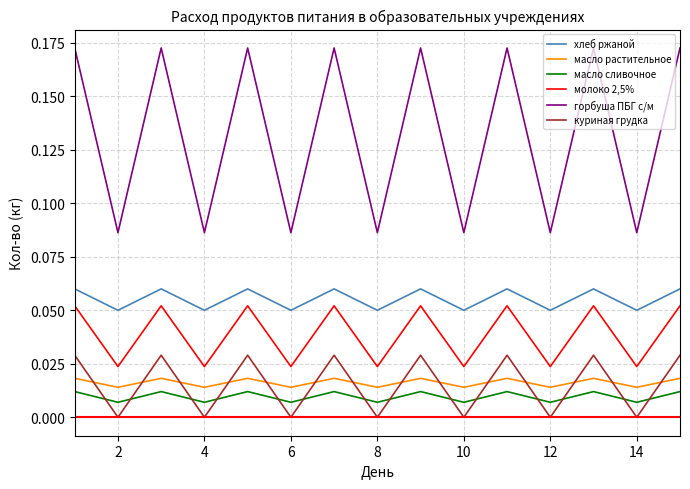

True or false: хлеб ржаной and куриная грудка cross at least once.

False